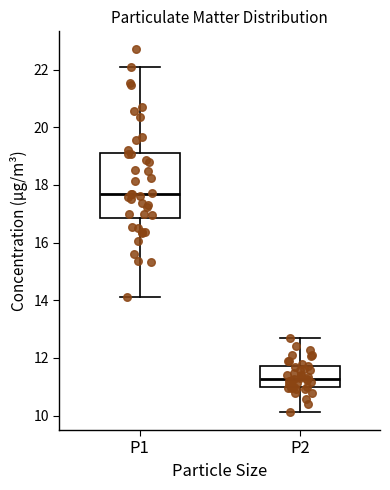

Reading left to right, transcribe this box plot: for each box, give where its median line is, the range the box spans, and where its two whiskers end, as read against the y-axis. The values are not printed on the chart, so give them approximately, as read against the axis.

P1: median 17.6, box 16.8 to 19.2, whiskers 14.2 to 22.2
P2: median 11.2, box 11.0 to 11.8, whiskers 10.2 to 12.8